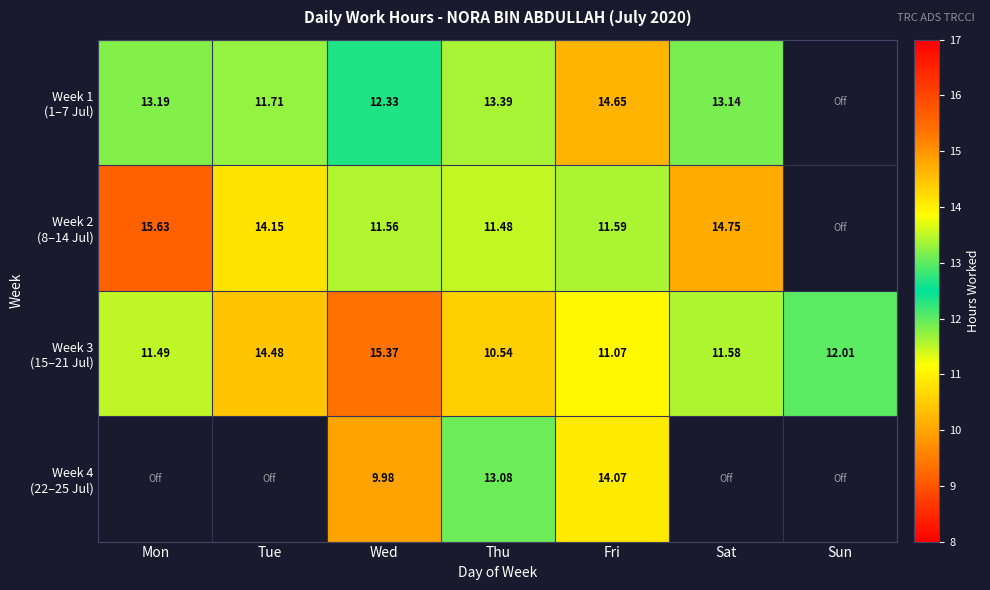

Where is Week 1 (1–7 Jul) nearest to the value 13?

Sat